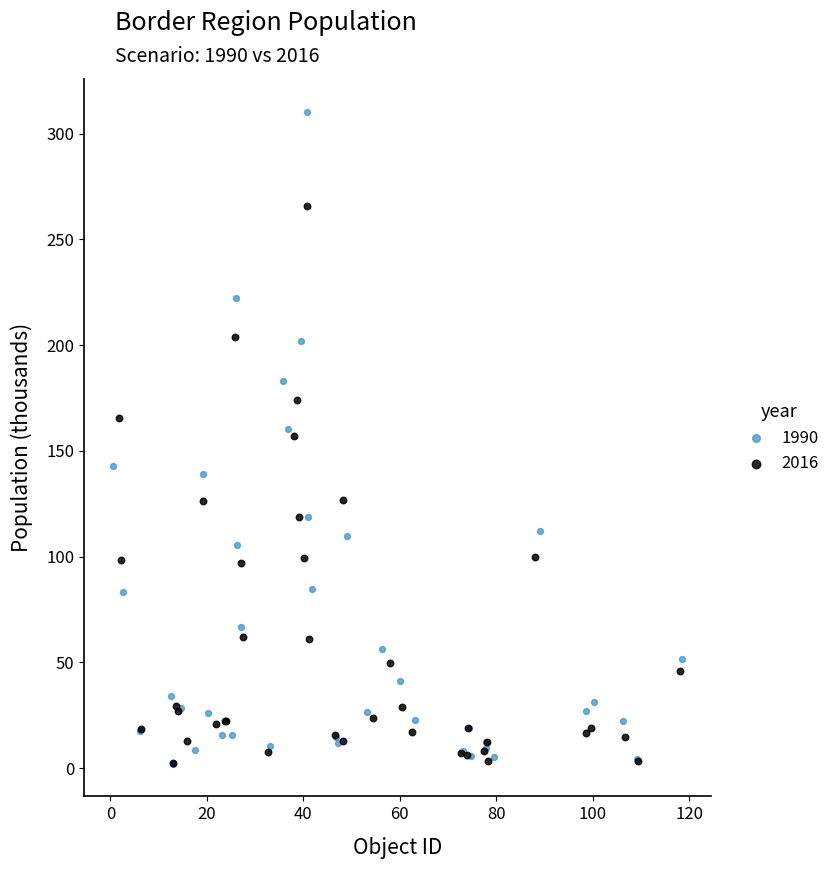

Which series has the largest Y range (max minus min)?

1990